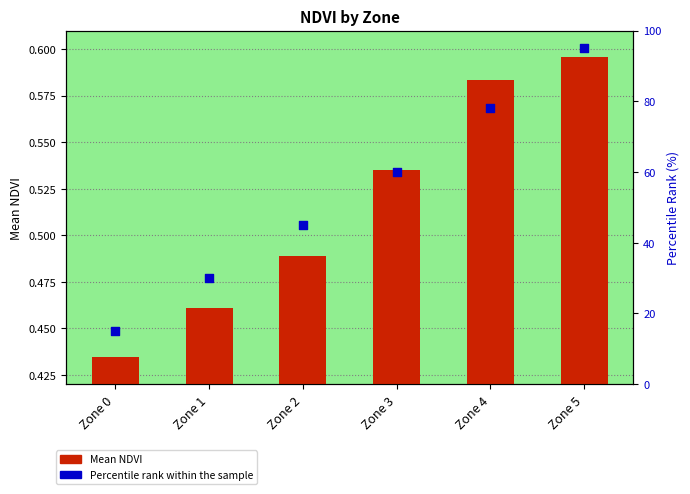

Which series reaches the minimum Y coordinate?

Mean NDVI